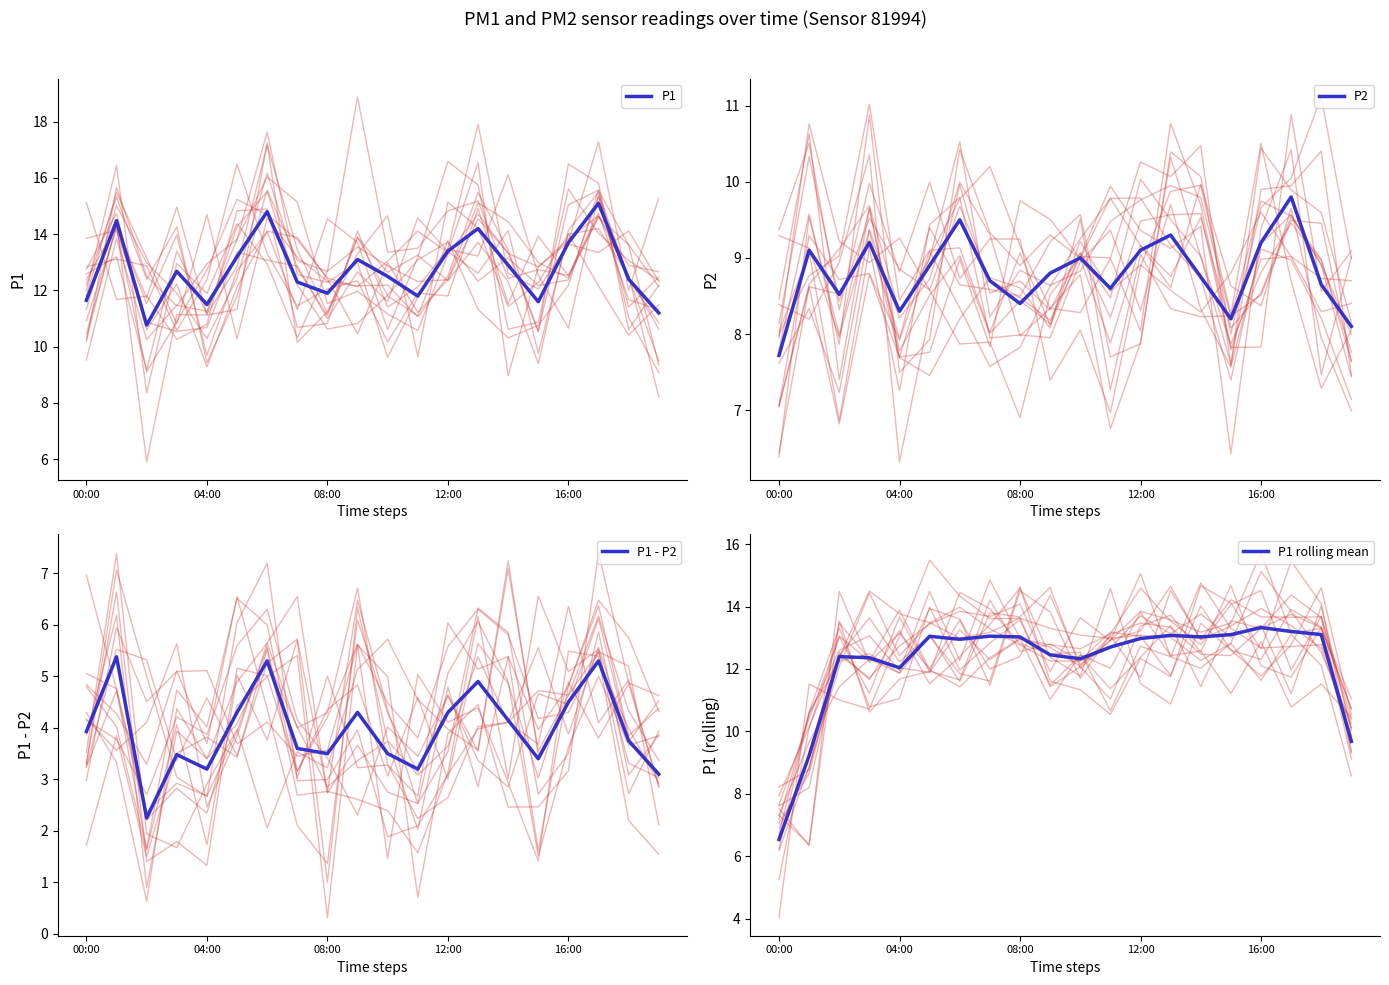

What is the label of the 14th point from the right?

6